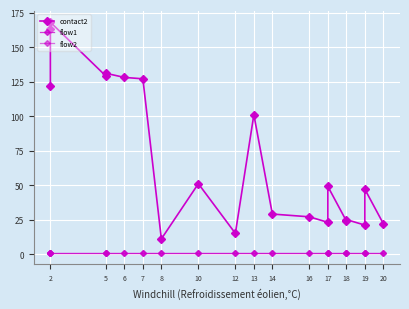

What is the value of the flow1 point at the 19th from the left?

1